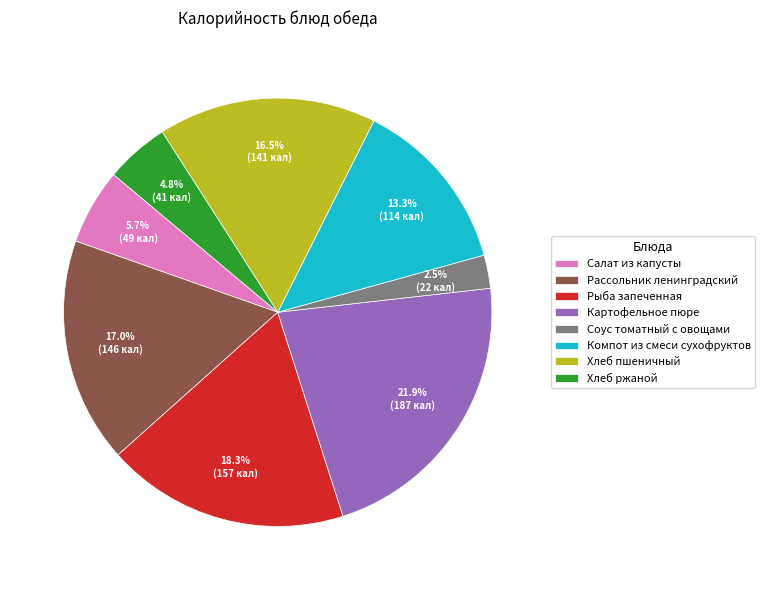

To the nearest percent, what percentage of the pie is Картофельное пюре?

22%